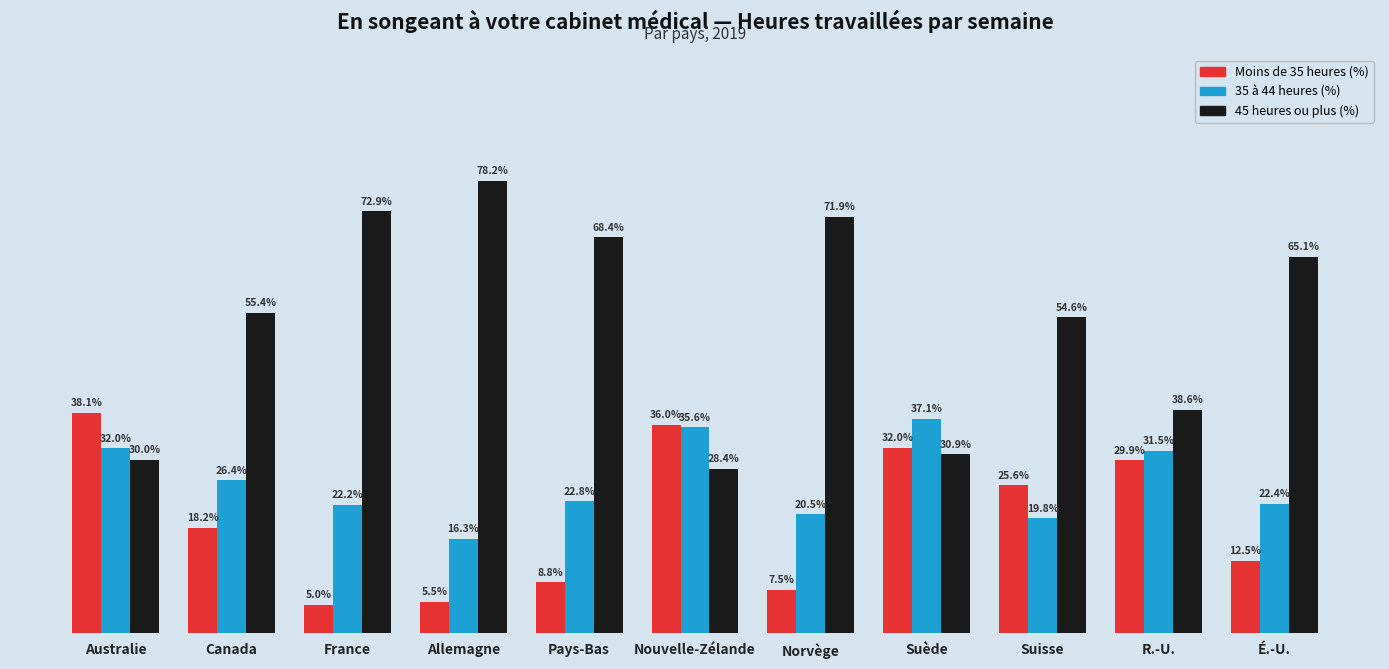

Where does the 45 heures ou plus (%) series first go above 55?

Canada